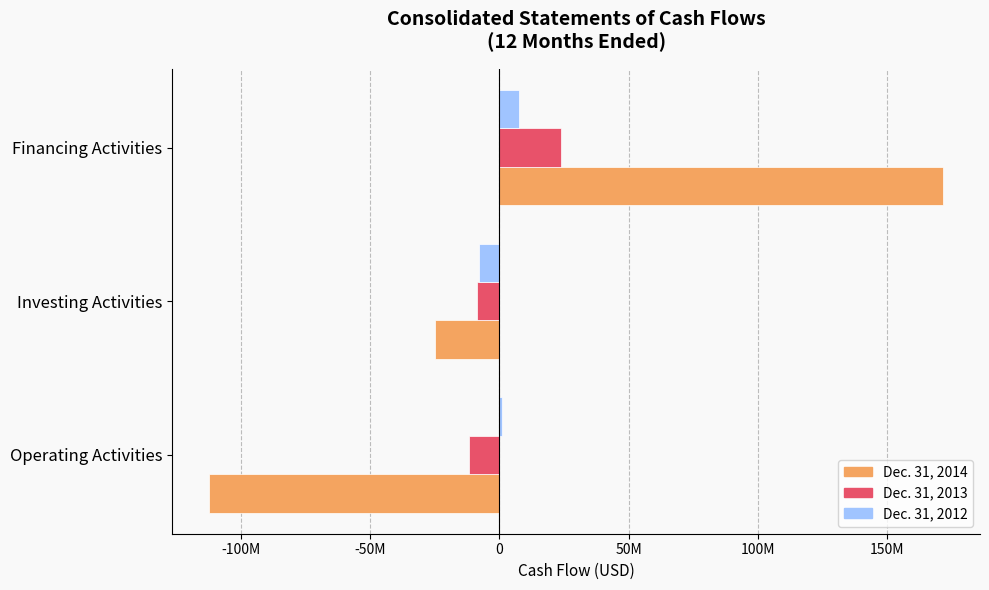

What are all the series names shown in the legend?

Dec. 31, 2014, Dec. 31, 2013, Dec. 31, 2012